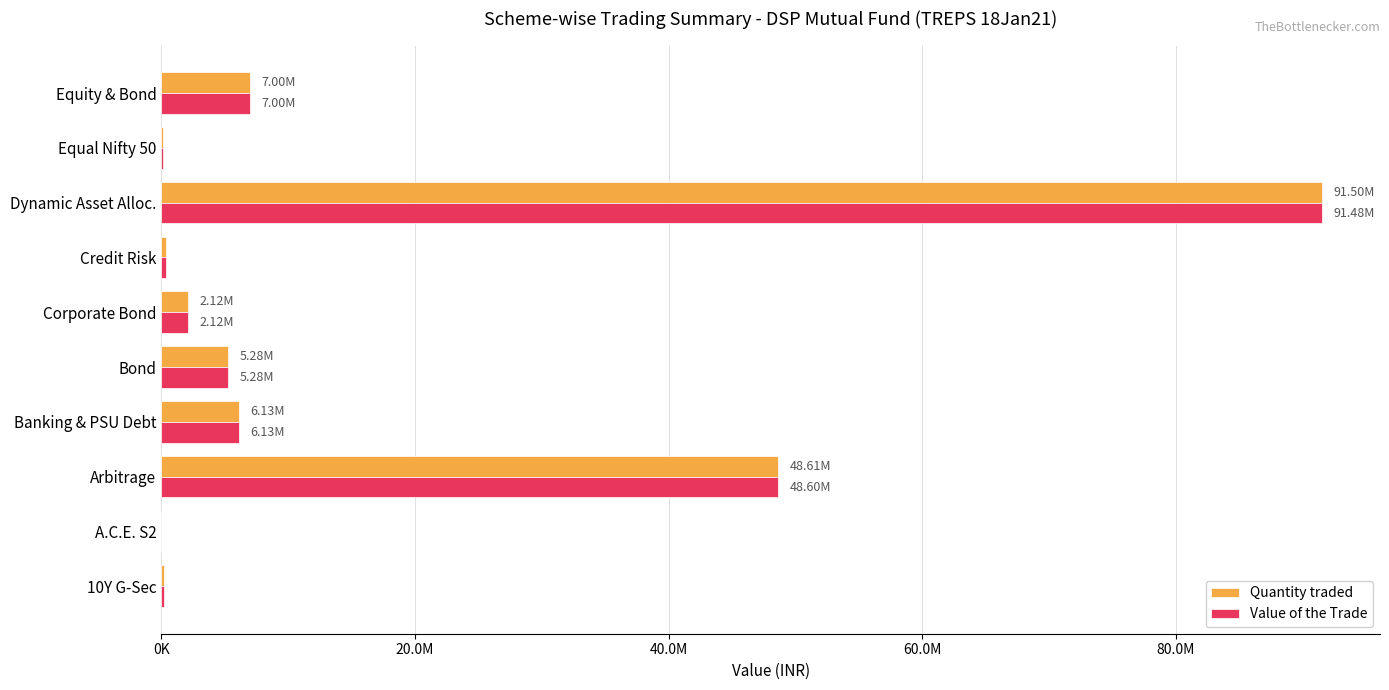

Which series has the largest total across all categories?

Quantity traded